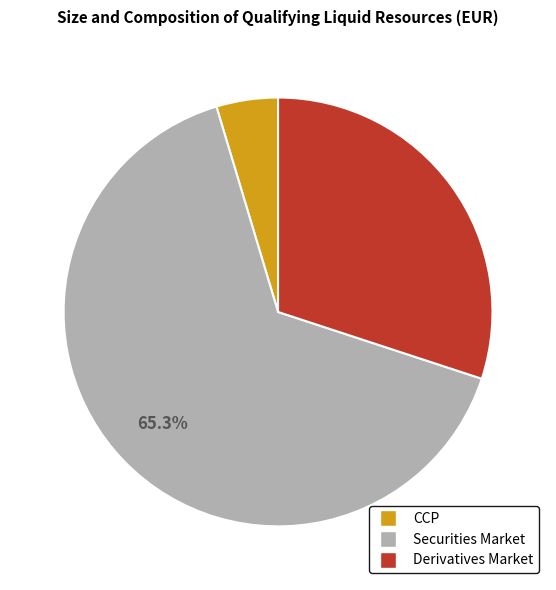

Count the number of slices in the pie.

3